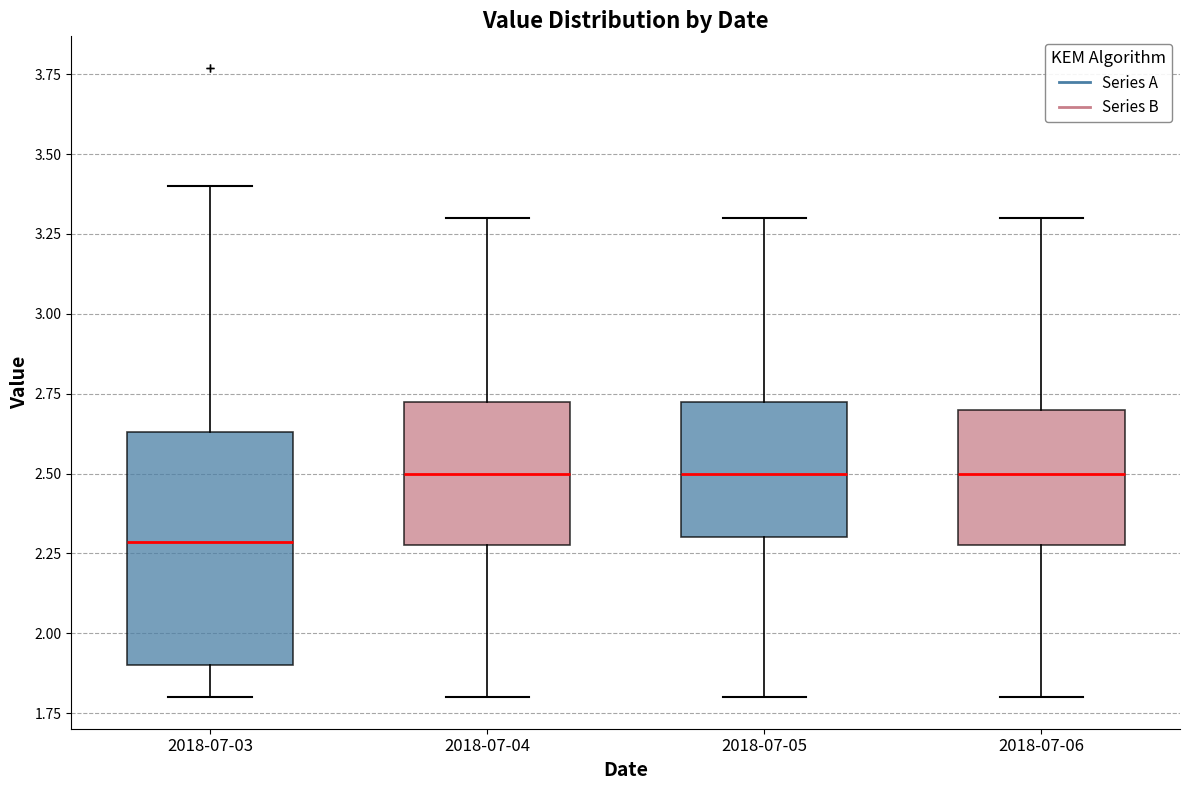

Comparing the boxes themselves (not the whiskers), which one is the tallest?

2018-07-03